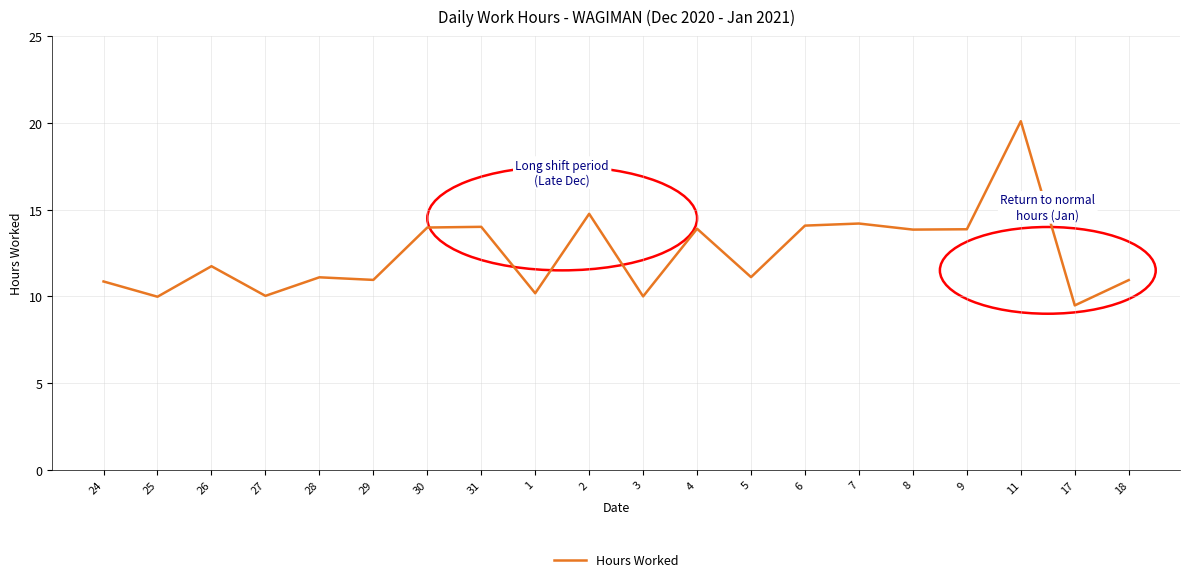

What is the sum of the values at 25 and 29?

20.9